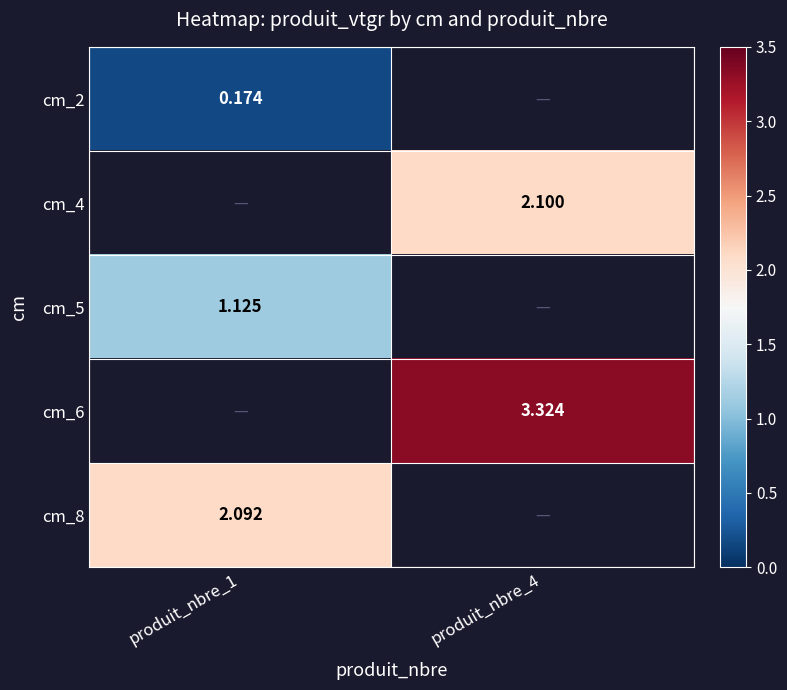

Which has a higher value, produit_nbre_4 or produit_nbre_1?

produit_nbre_1